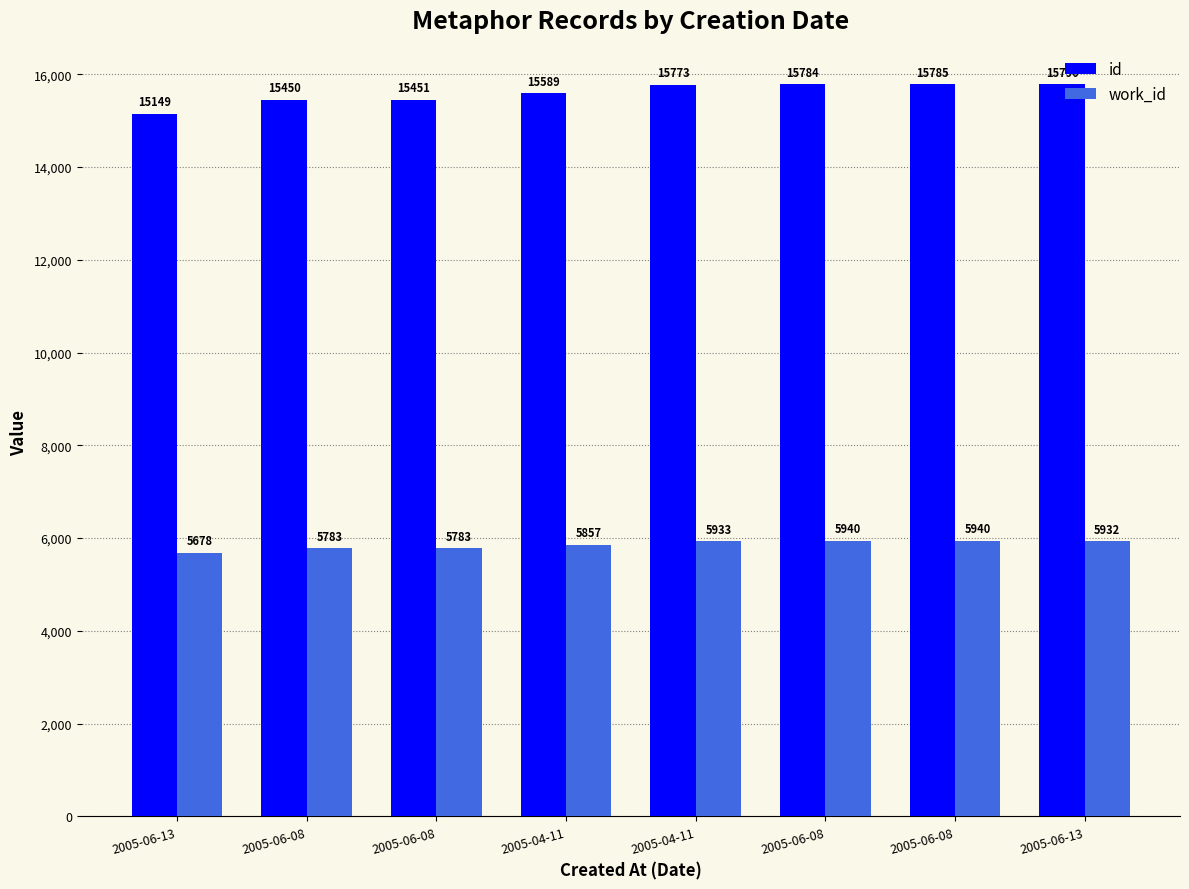

Are the bars grouped side by side (vs. stacked)?

Yes